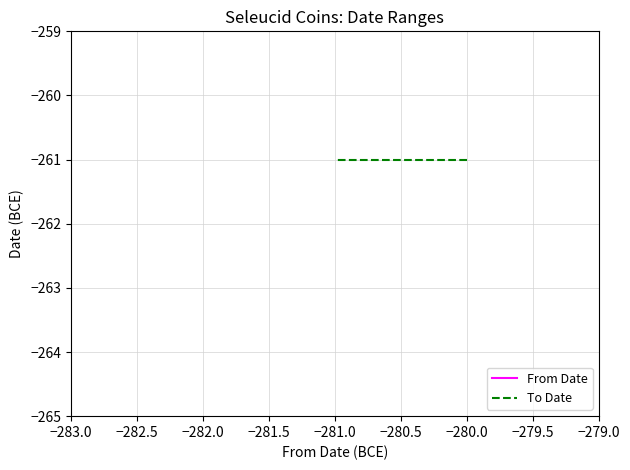

Which series changed the most between −280.0 and −281.0?

From Date